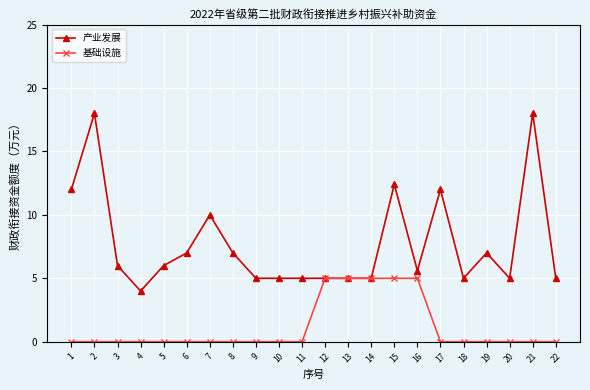

What is the difference between the maximum and minimum values in the 产业发展 series?

14.0